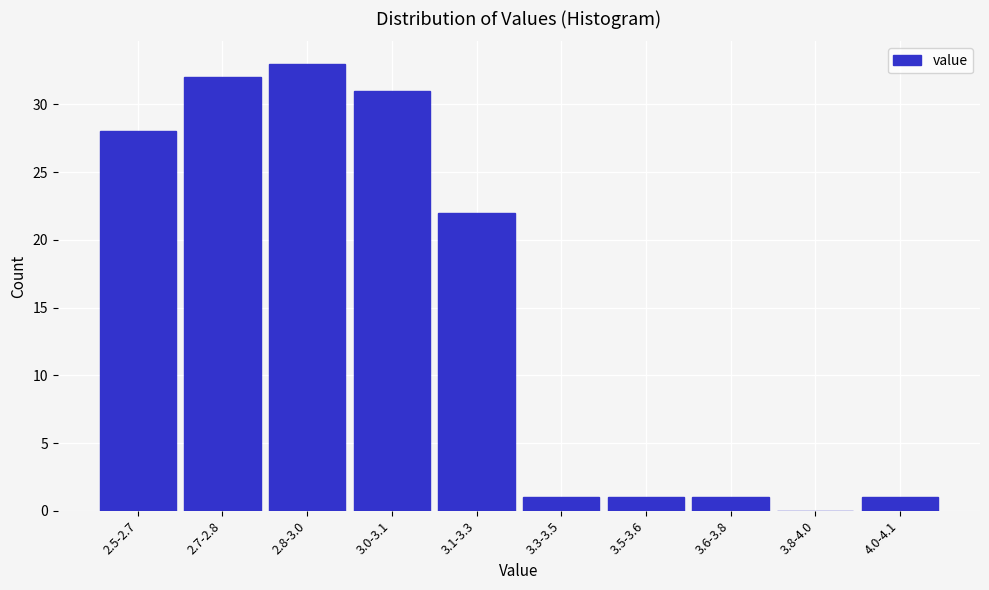

Reading left to right, transcribe all the data shown in this chart.

2.5-2.7=28	2.7-2.8=32	2.8-3.0=33	3.0-3.1=31	3.1-3.3=22	3.3-3.5=1	3.5-3.6=1	3.6-3.8=1	3.8-4.0=0	4.0-4.1=1